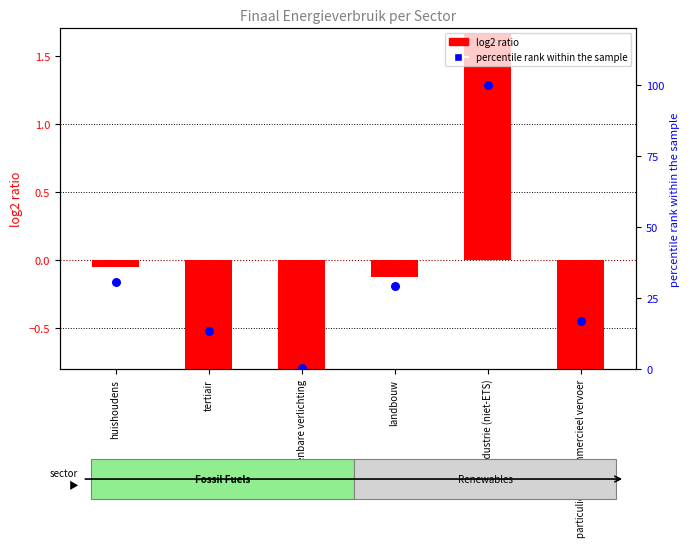

Which series reaches the maximum Y coordinate?

percentile rank within the sample